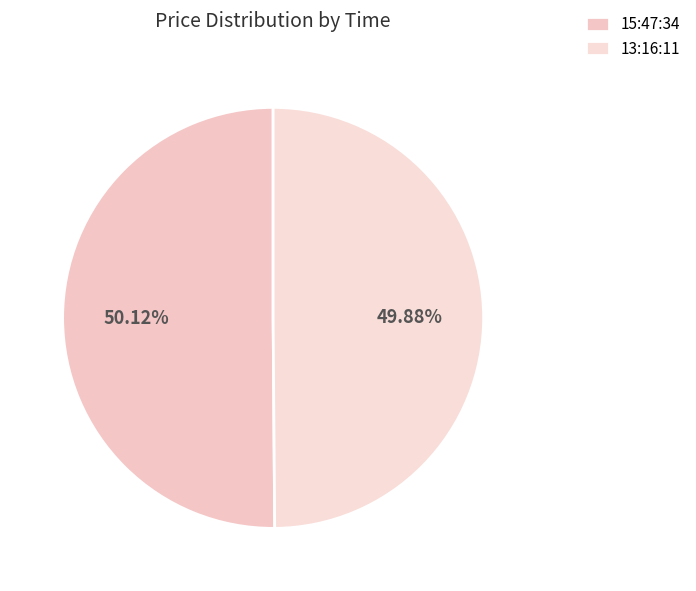

To the nearest percent, what percentage of the pie is 15:47:34?

50%